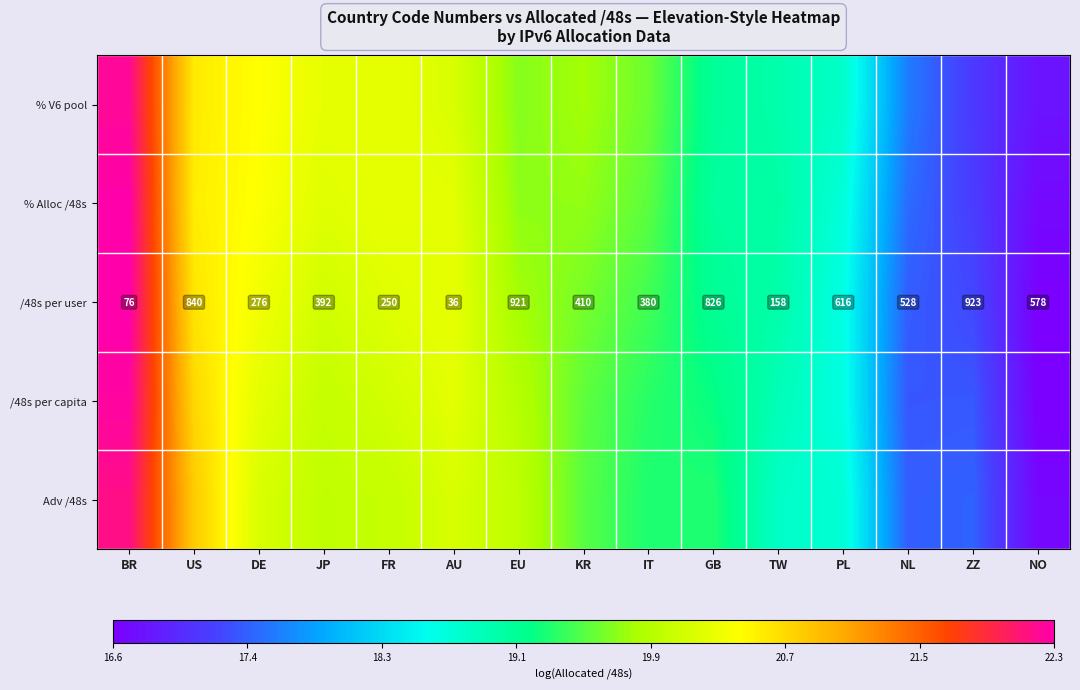

Rank the categories by % V6 pool value from highest to lowest.

BR, US, DE, FR, JP, AU, KR, EU, IT, GB, TW, PL, NL, ZZ, NO